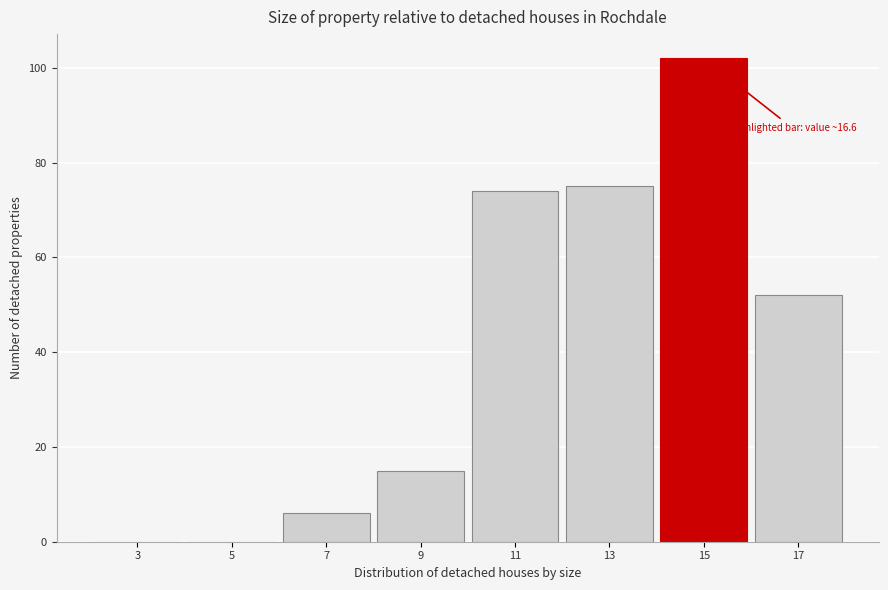

Reading left to right, transcribe all the data shown in this chart.

3=0	5=0	7=6	9=15	11=74	13=75	15=102	17=52